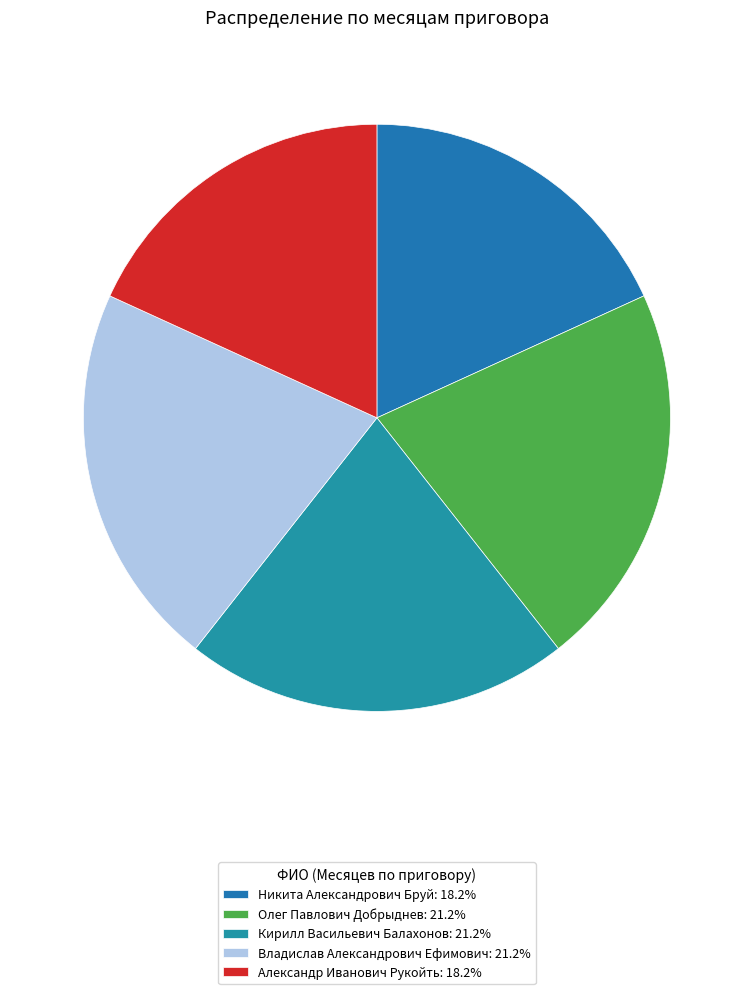

Count the number of slices in the pie.

5